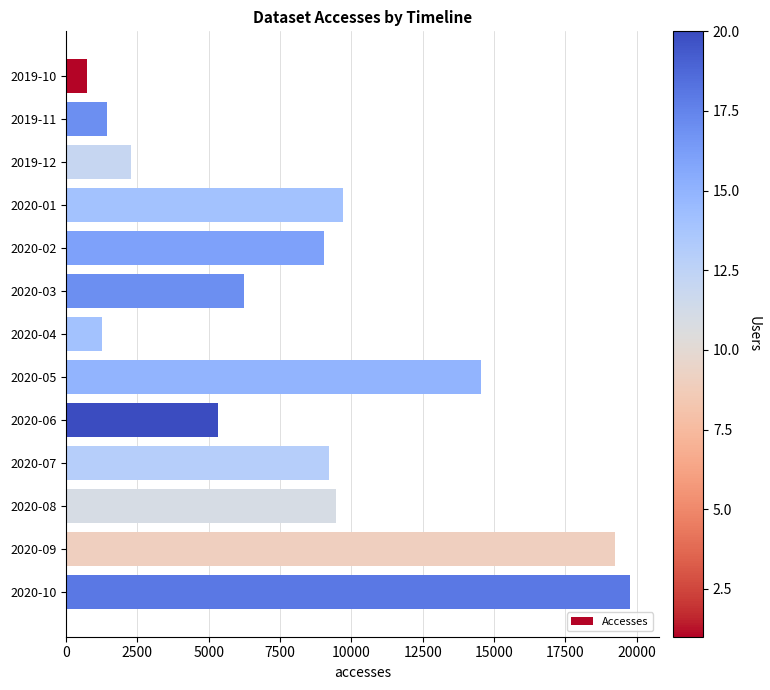

What is the average value?

8323